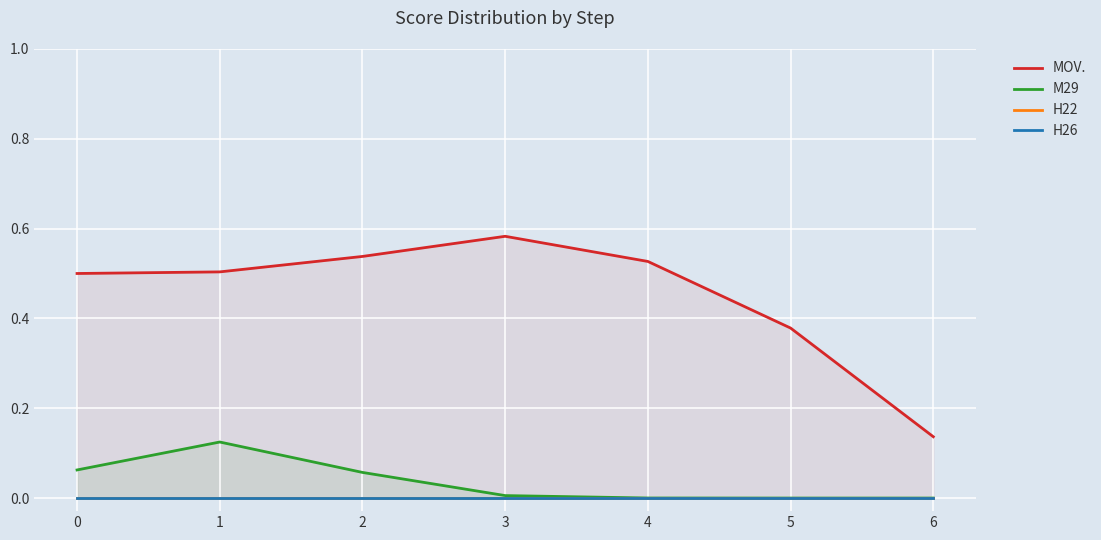

What are all the series names shown in the legend?

MOV., M29, H22, H26